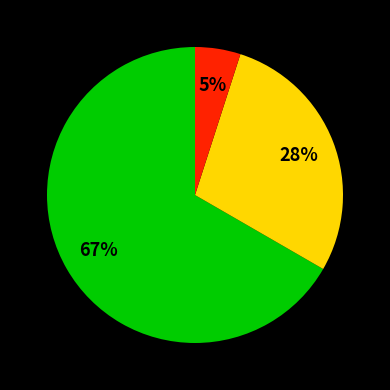

To the nearest percent, what is the average slice percentage?

33%